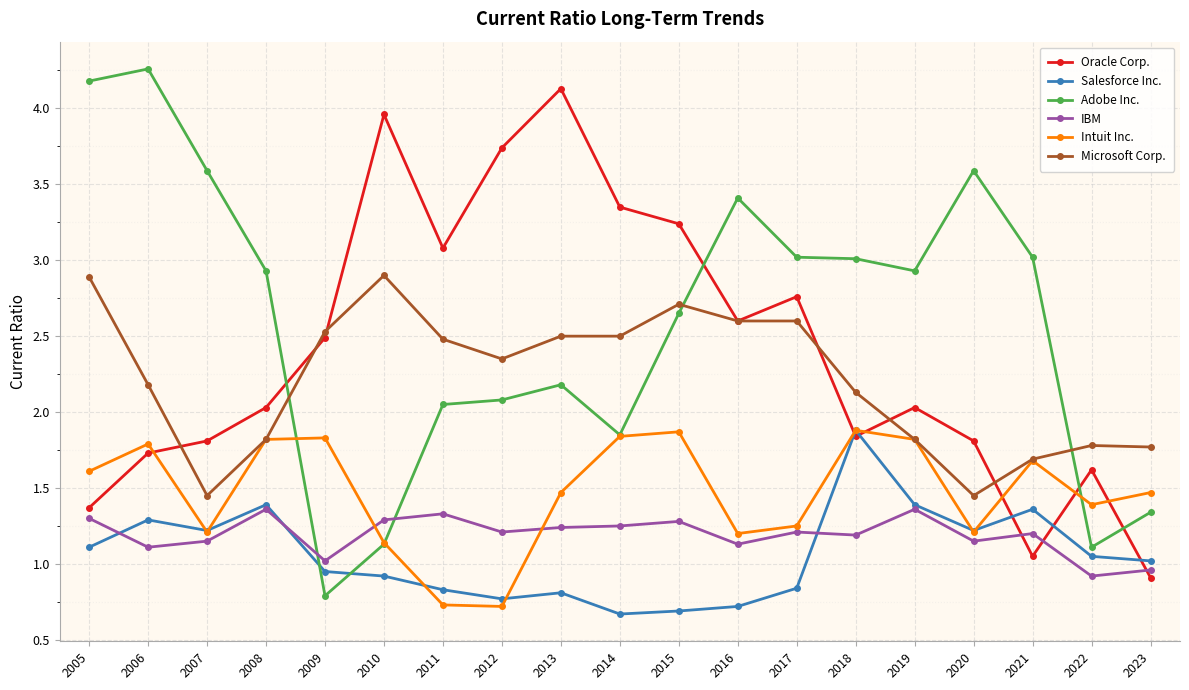

Which category has the highest value in the Adobe Inc. series?

2006